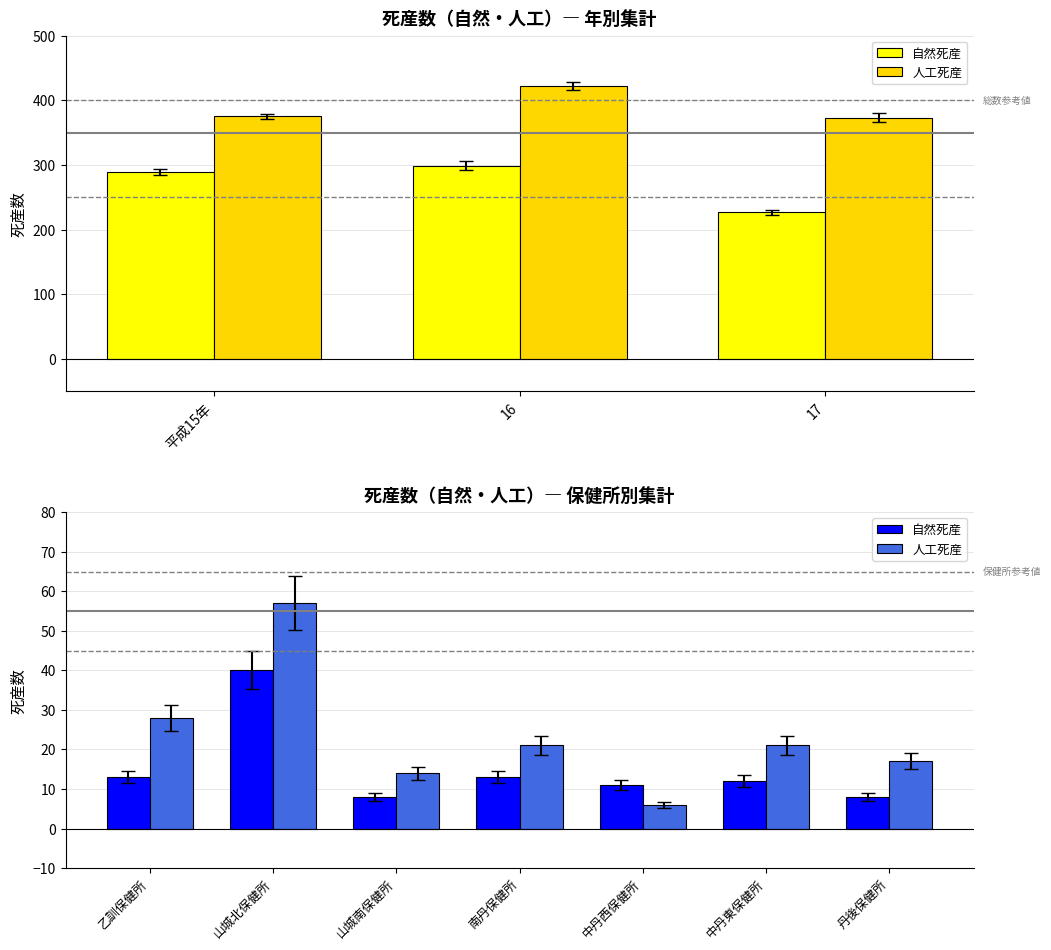

At which label does 自然死産 reach its peak?

山城北保健所